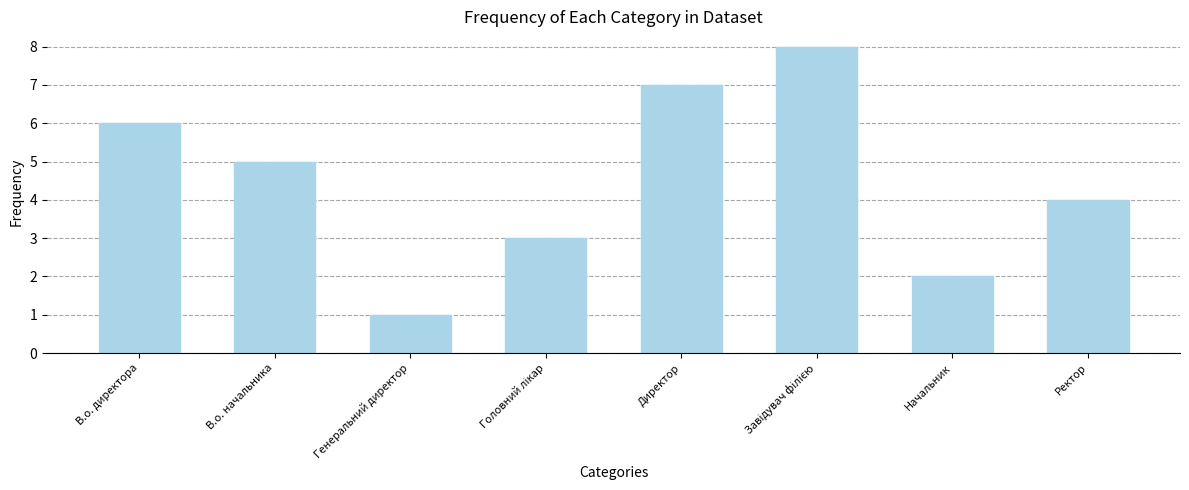

How many distinct data groups are displayed?

1